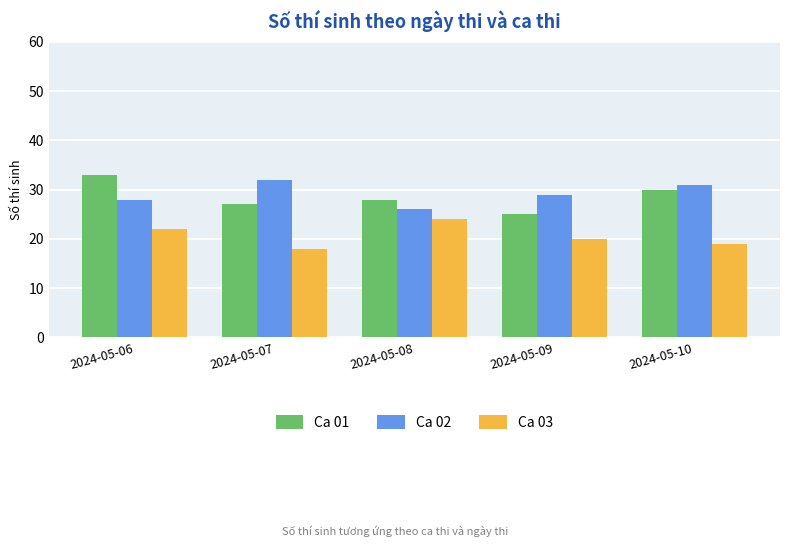

True or false: Ca 01 has a value of 19 at 2024-05-08.

False